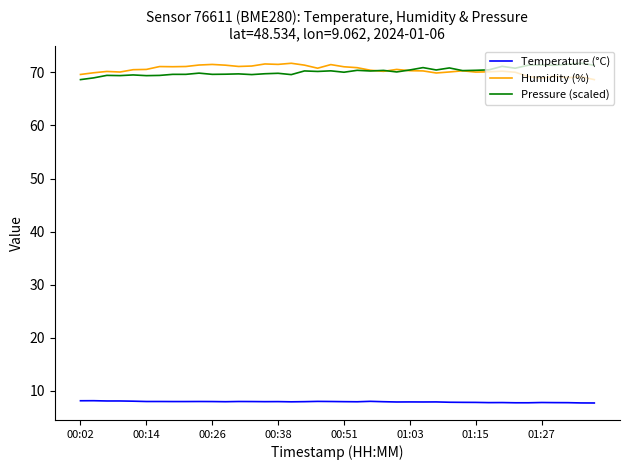

How many lines are shown in the chart?

3